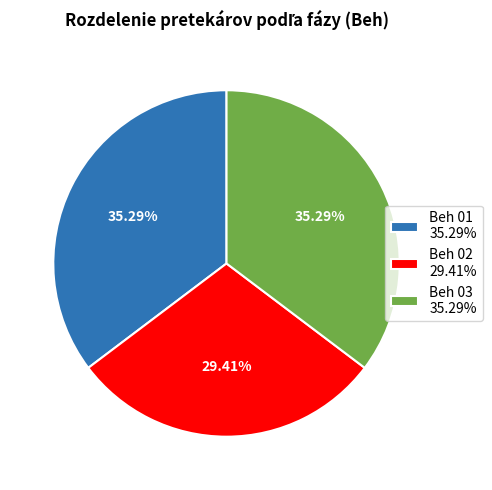

How many segments does this pie chart have?

3